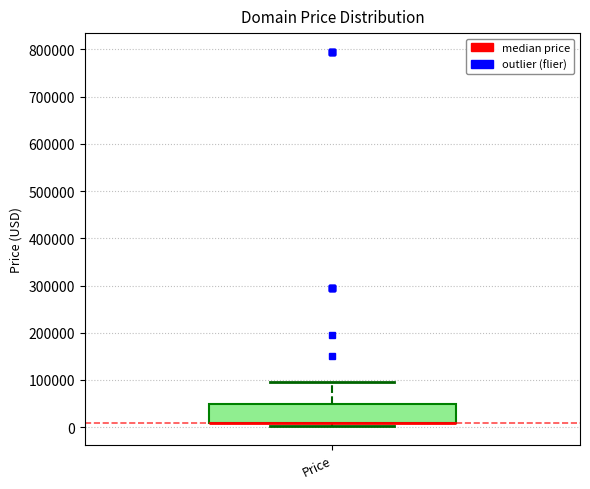

Transcribe this box plot: give where the median line is, the range the box spans, and where the two whiskers end, as read against the y-axis. The values are not printed on the chart, so give them approximately, as read against the axis.

median 10000 (drawn on the box's lower edge), box 10000 to 50000, whiskers 0 to 90000